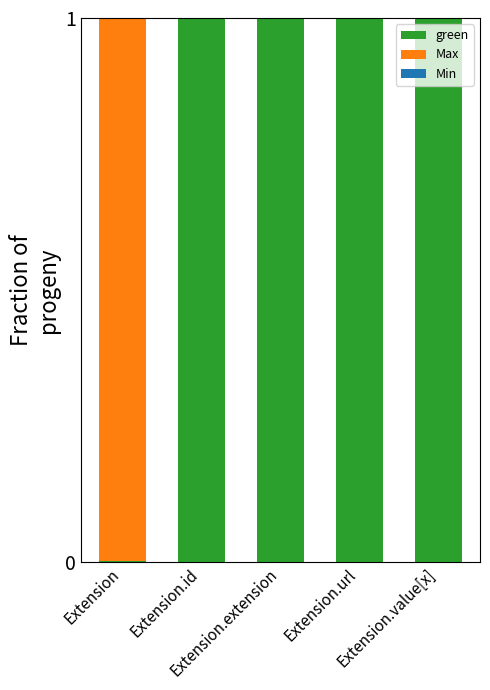

What is the total value across all series at Extension.url?

1.0